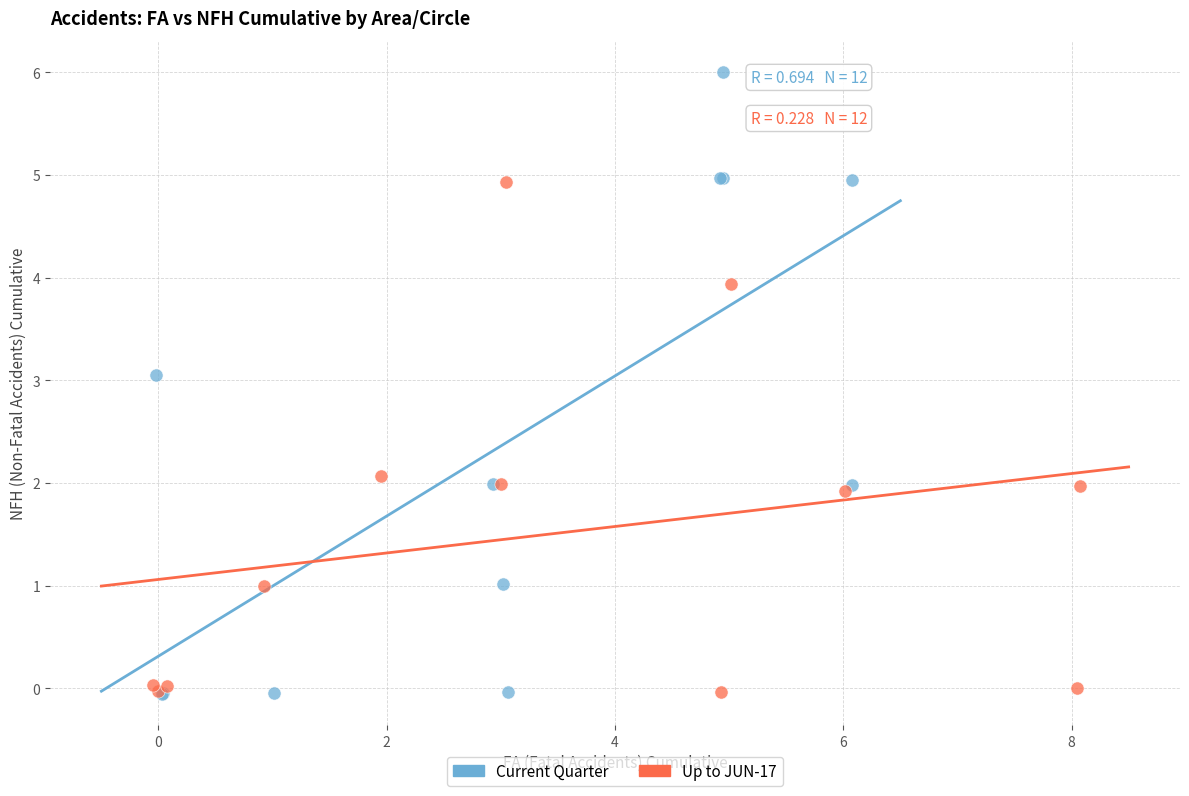

Which series contains the highest Y value?

Current Quarter